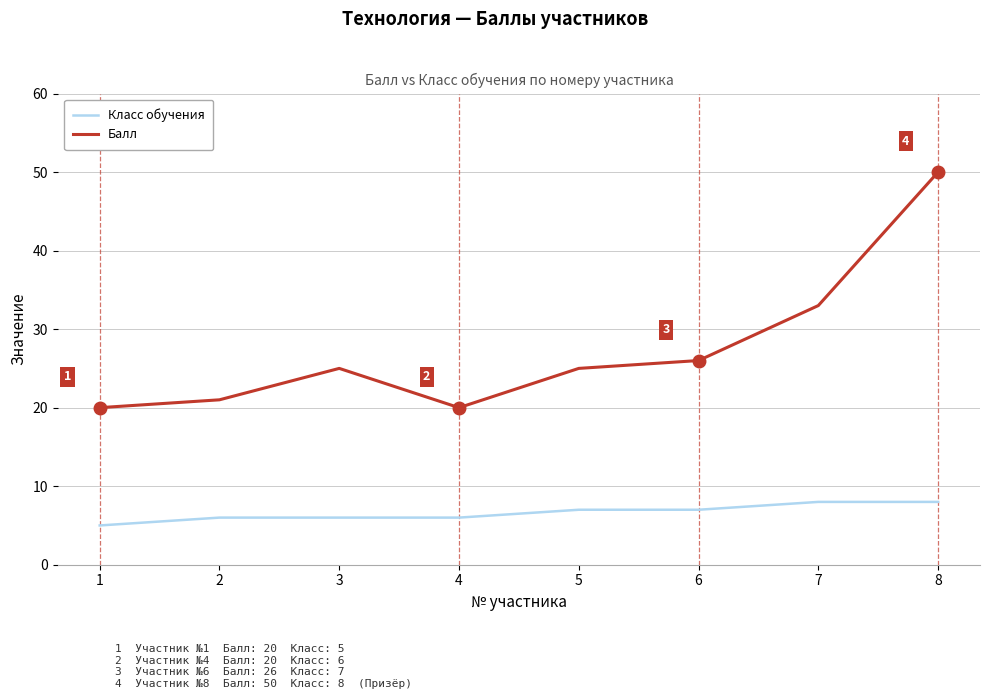

What value does the Балл series have at 1?

20